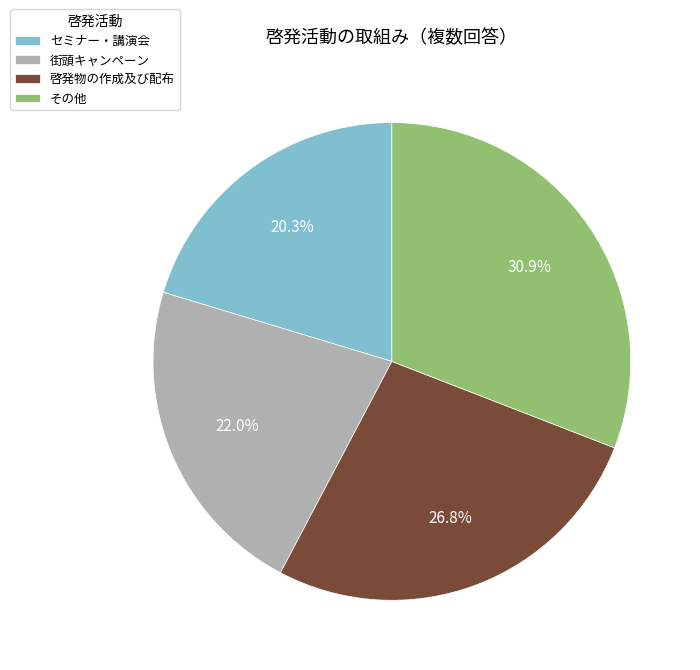

Does any single category account for the majority?

No